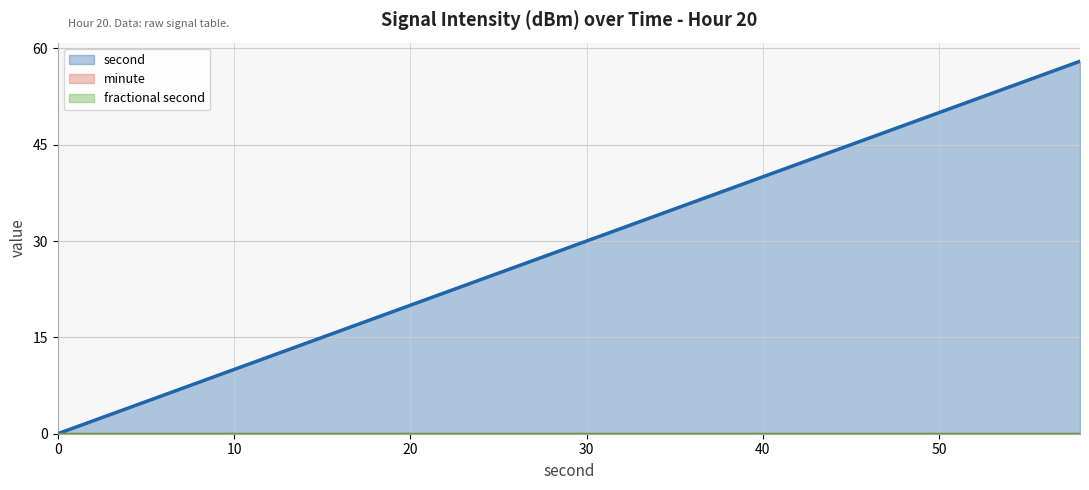

True or false: second has more than 2 interior local peaks.

False